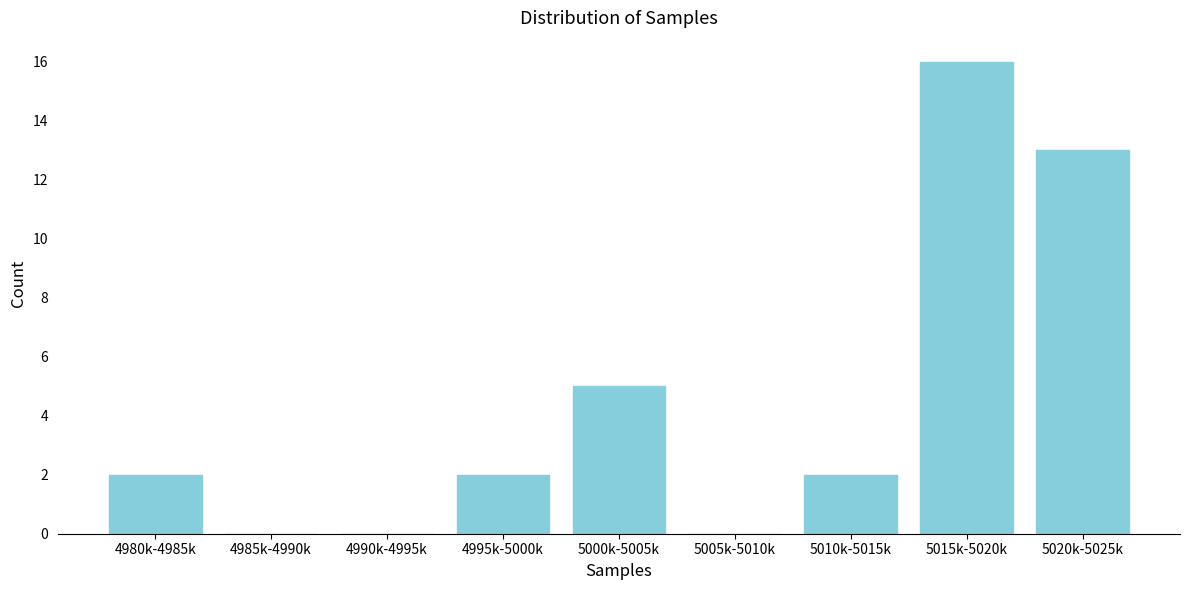

Reading left to right, what are all the values shown in this chart?

4980k-4985k=2	4985k-4990k=0	4990k-4995k=0	4995k-5000k=2	5000k-5005k=5	5005k-5010k=0	5010k-5015k=2	5015k-5020k=16	5020k-5025k=13